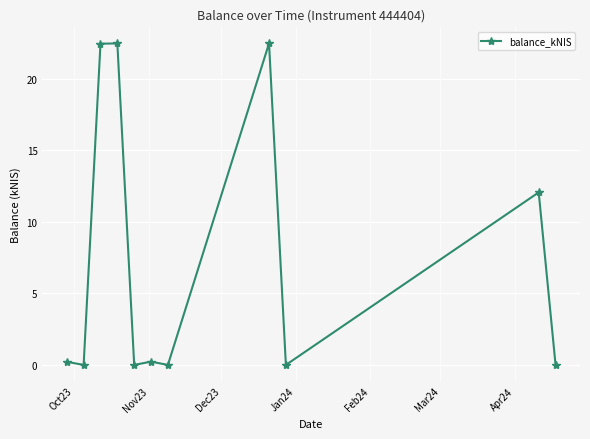

What is the value of the 8th point from the left?

22.5